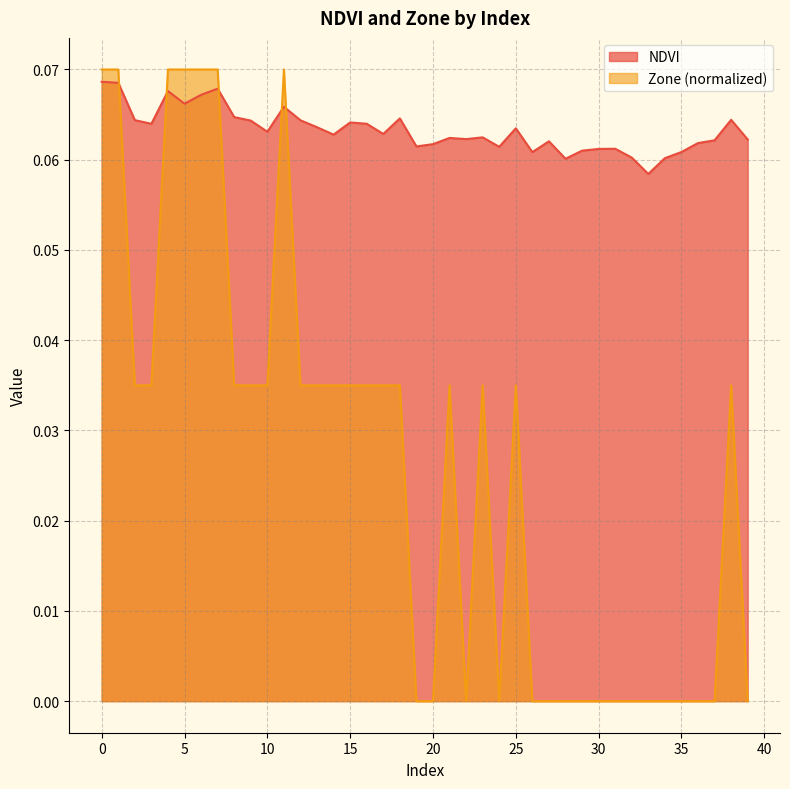

What value does the NDVI series have at 2?

0.1